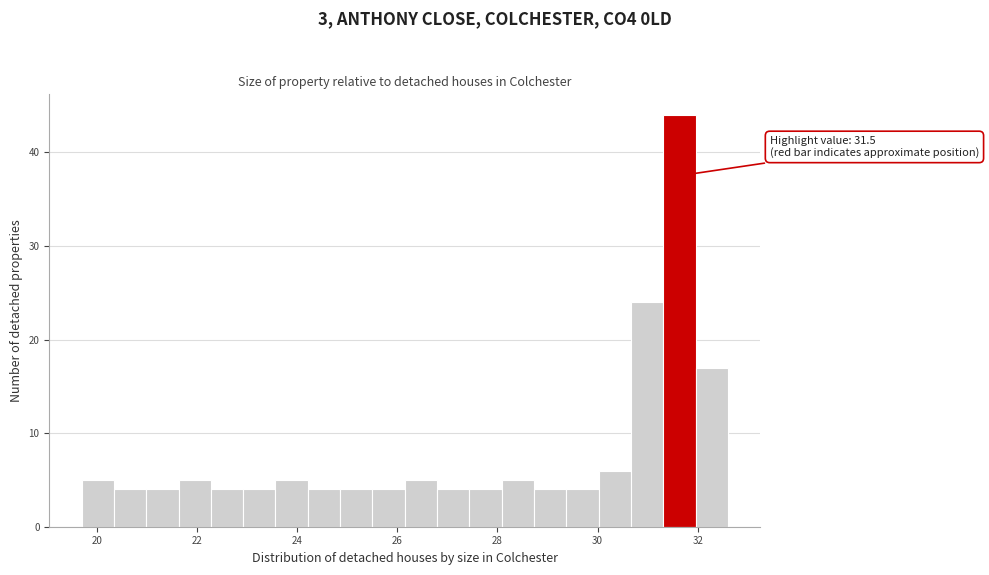

Around what value on the x-axis is the tallest bar? Give the approximate position of its centre, as read against the axis.

31.6